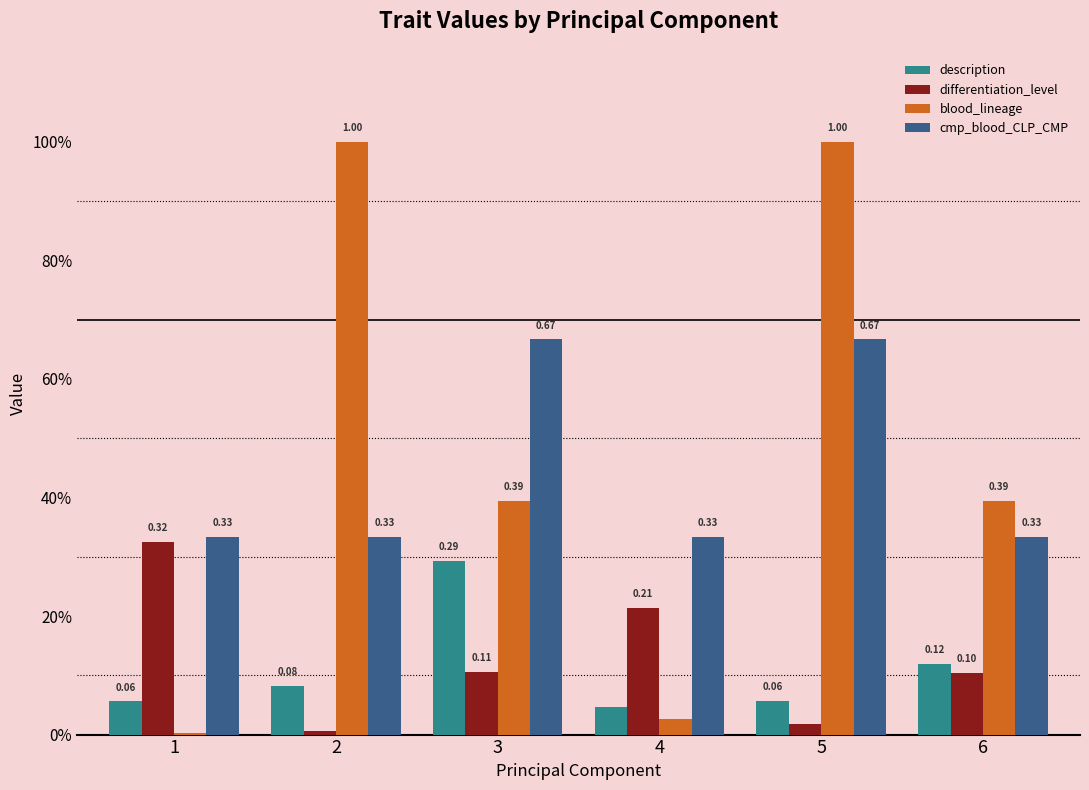

Reading right to left, extract all data points from this chart.

description: 6=0.1	5=0.1	4=0.0	3=0.3	2=0.1	1=0.1
differentiation_level: 6=0.1	5=0.0	4=0.2	3=0.1	2=0.0	1=0.3
blood_lineage: 6=0.4	5=1.0	4=0.0	3=0.4	2=1.0	1=0.0
cmp_blood_CLP_CMP: 6=0.3	5=0.7	4=0.3	3=0.7	2=0.3	1=0.3